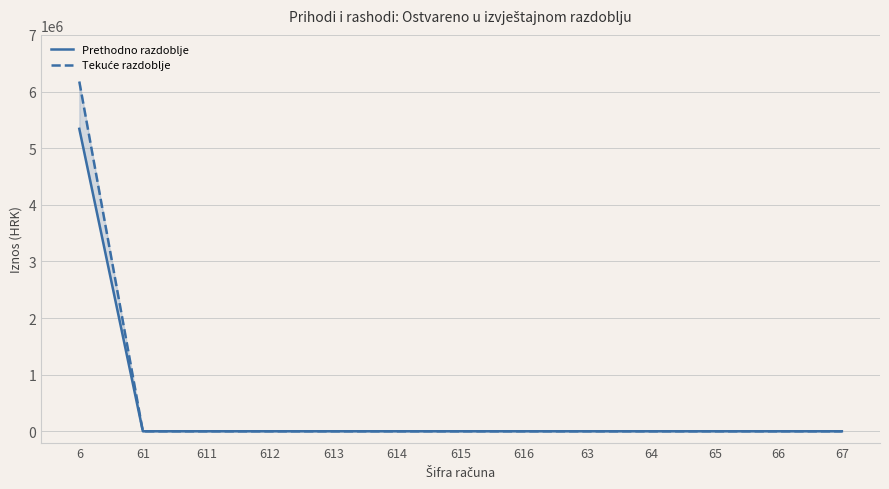

Is it true that Prethodno razdoblje equals -2509189.4 at 65?

False